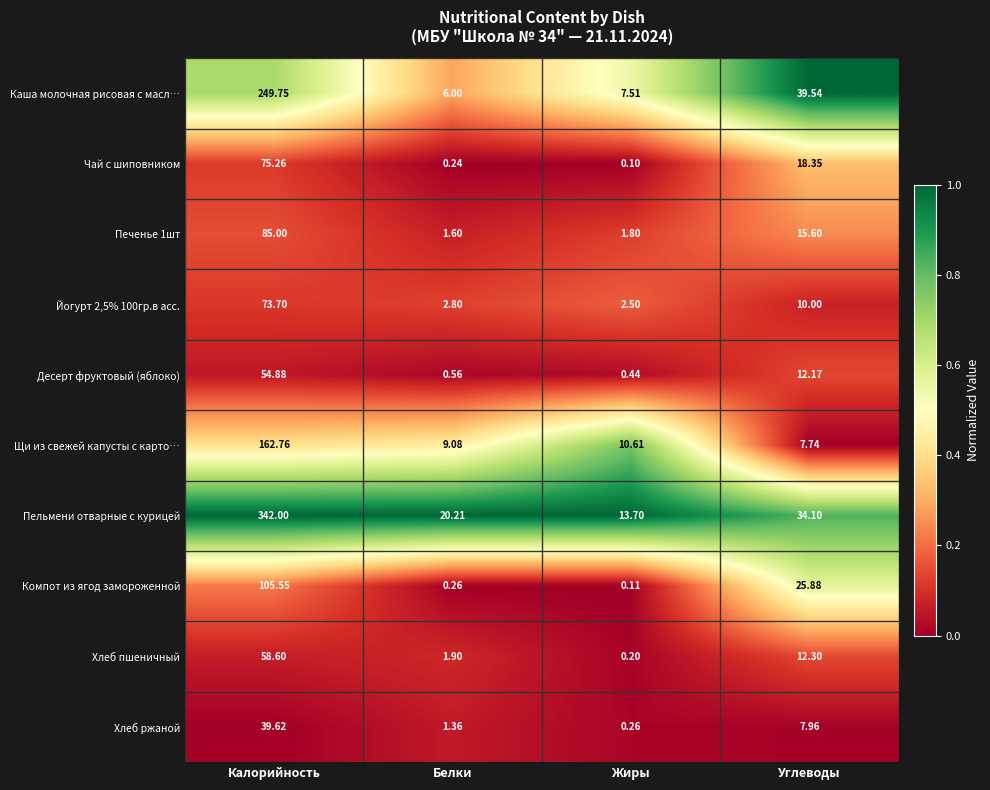

Which series has the largest range (max minus min)?

Пельмени отварные с курицей